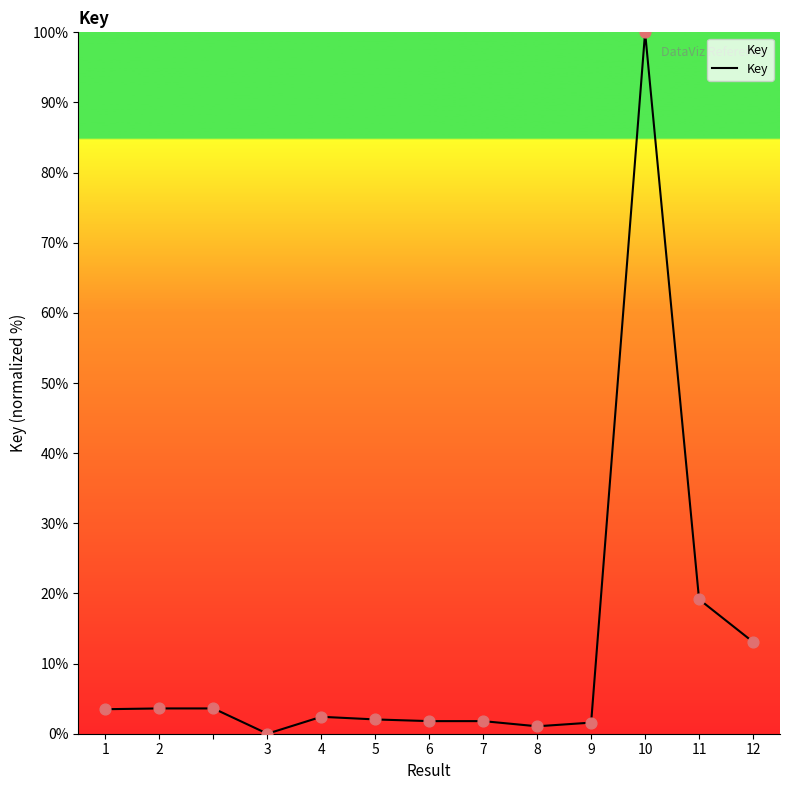

What is the difference between the maximum and minimum values?

100.0